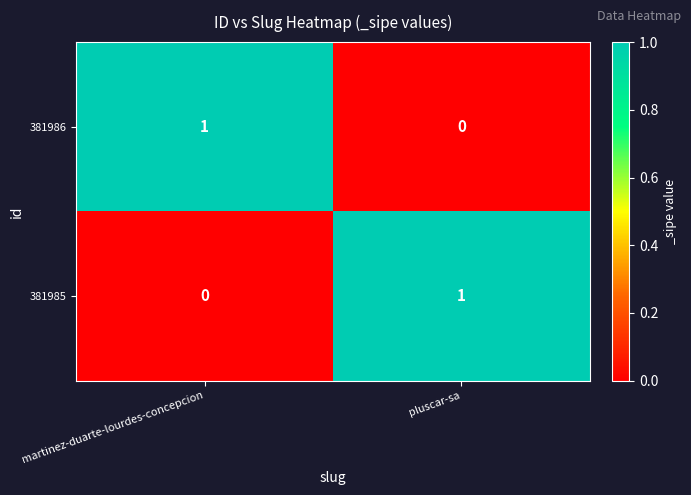

What is the difference between the highest and lowest values at martinez-duarte-lourdes-concepcion?

1